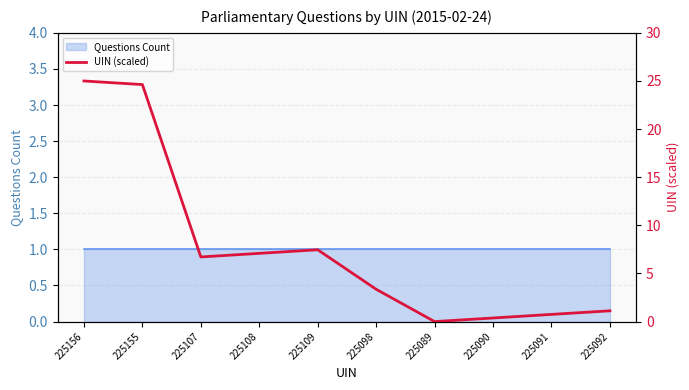

At which label does the data first exceed 6?

225156